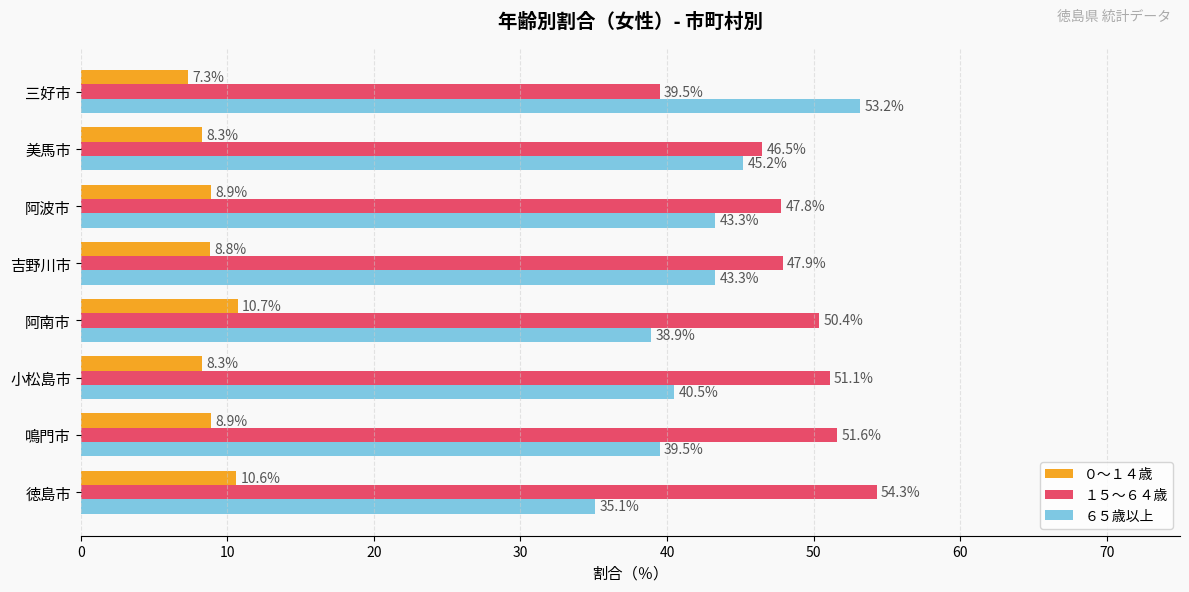

What is the difference between the second highest and second lowest values in the １５～６４歳 series?

5.1